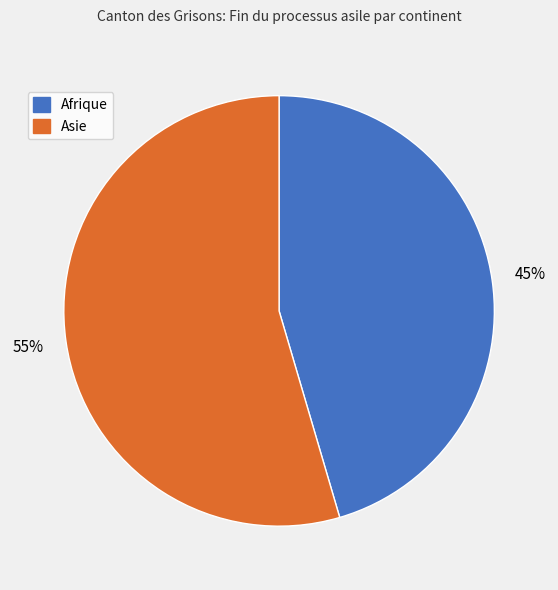

Is there any slice that represents more than half of the pie?

Yes